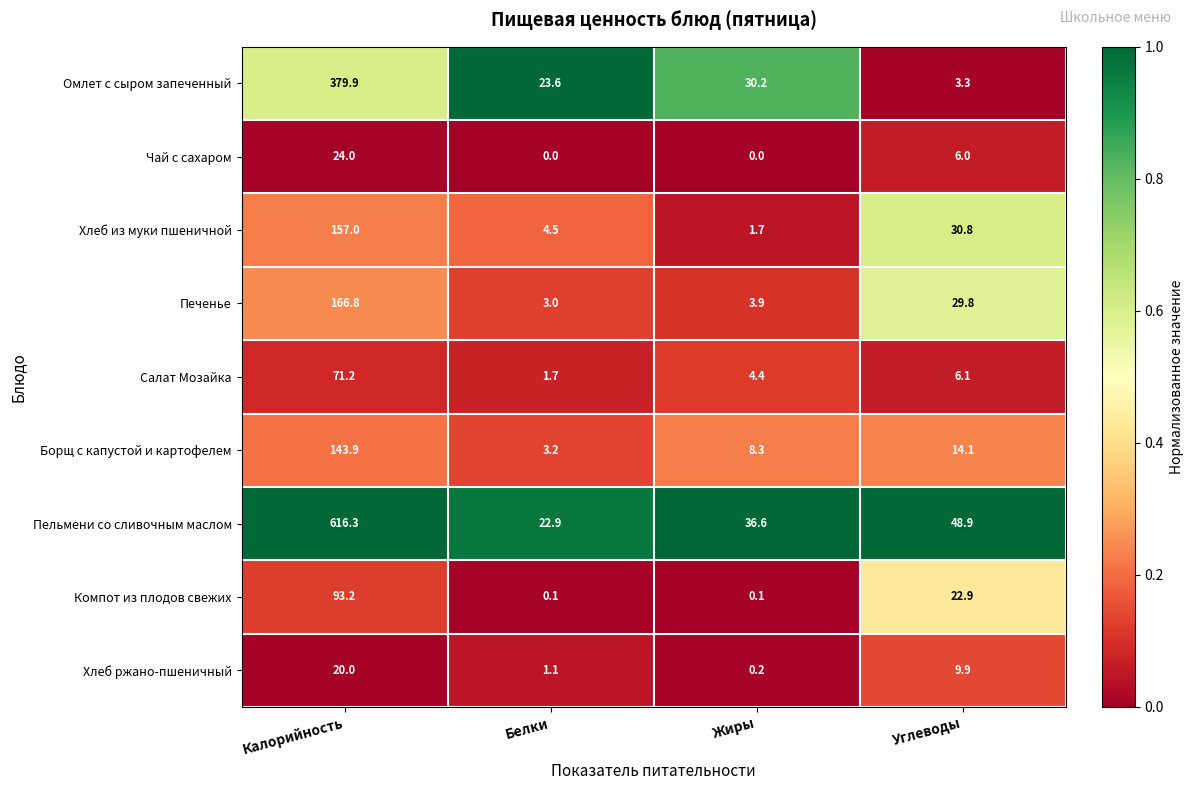

What is the difference between the highest and lowest values at Углеводы?

45.6